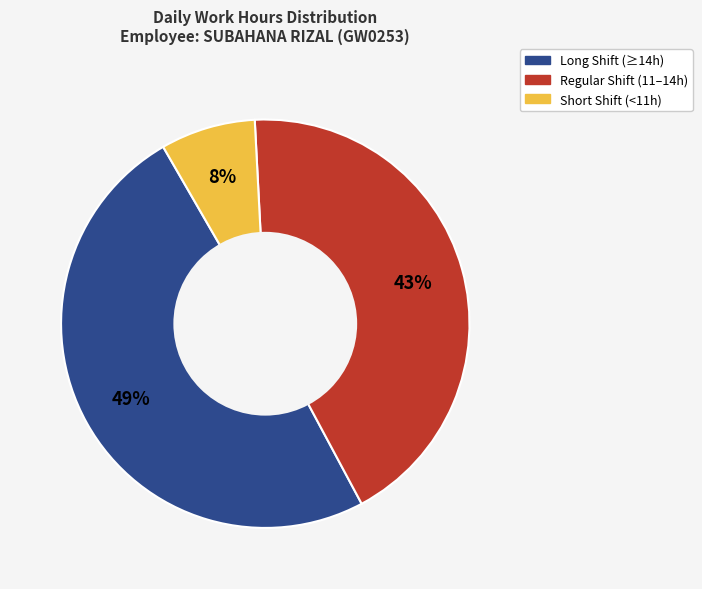

Is there a majority slice in this chart?

No